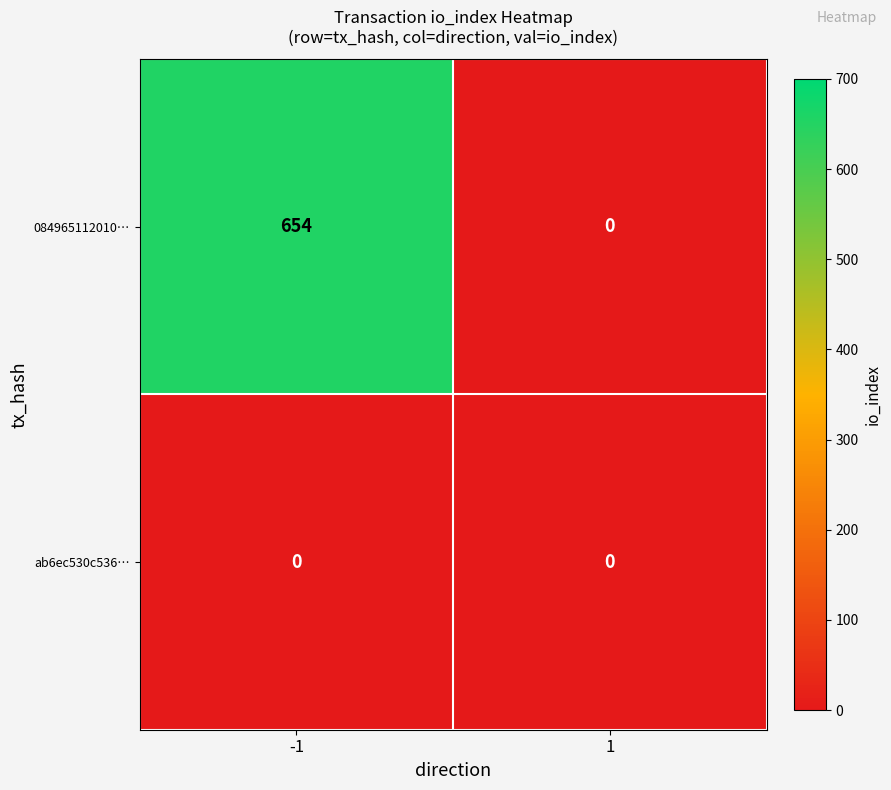

Which series has the largest total across all categories?

084965112010…